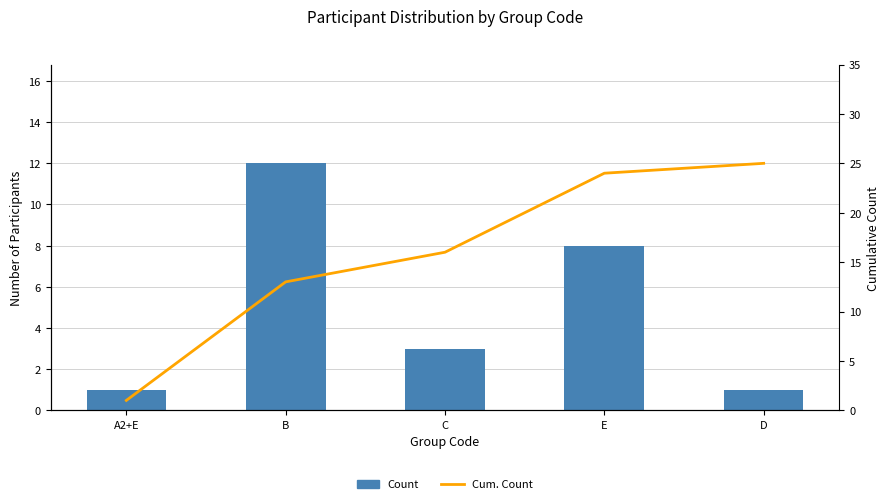

What is the spread (max minus min) of values at B?

1